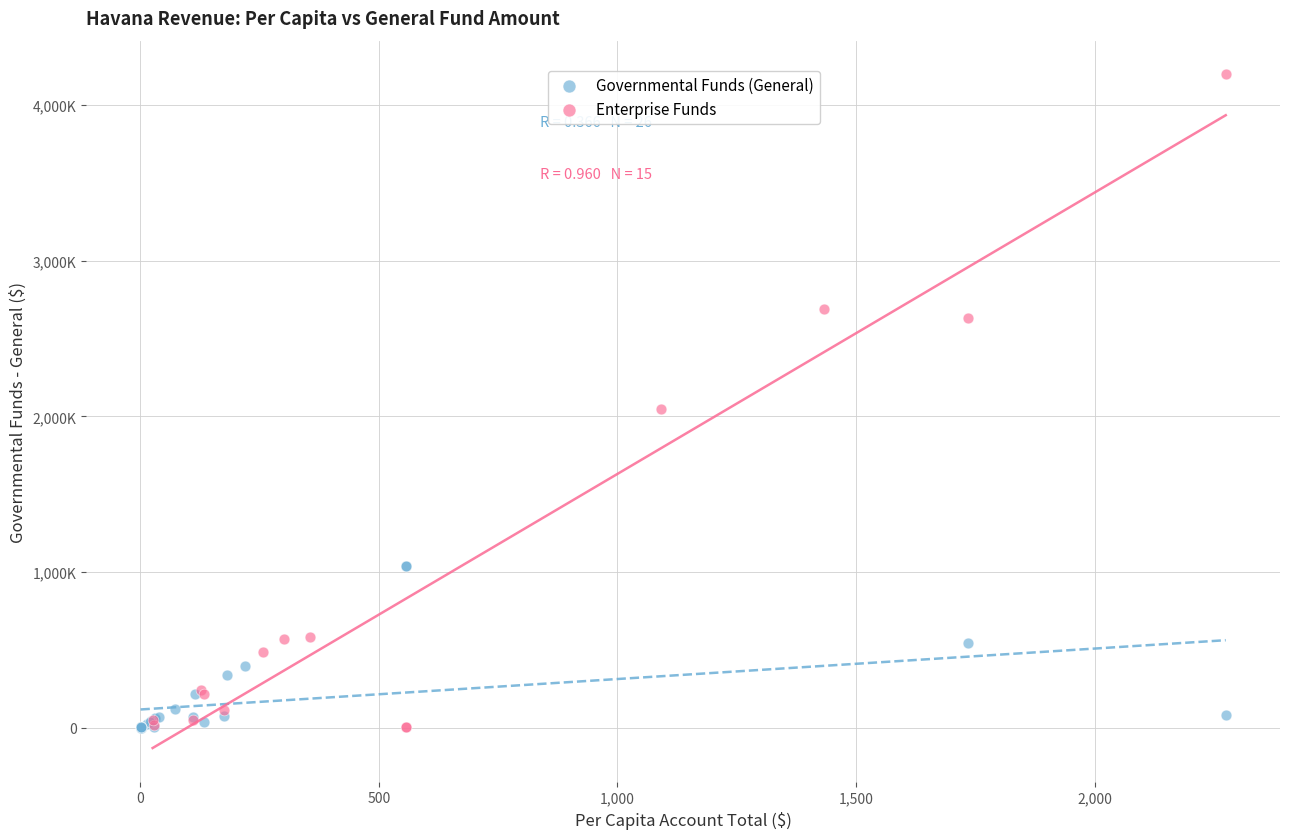

Which series has the widest spread of Y values?

Enterprise Funds